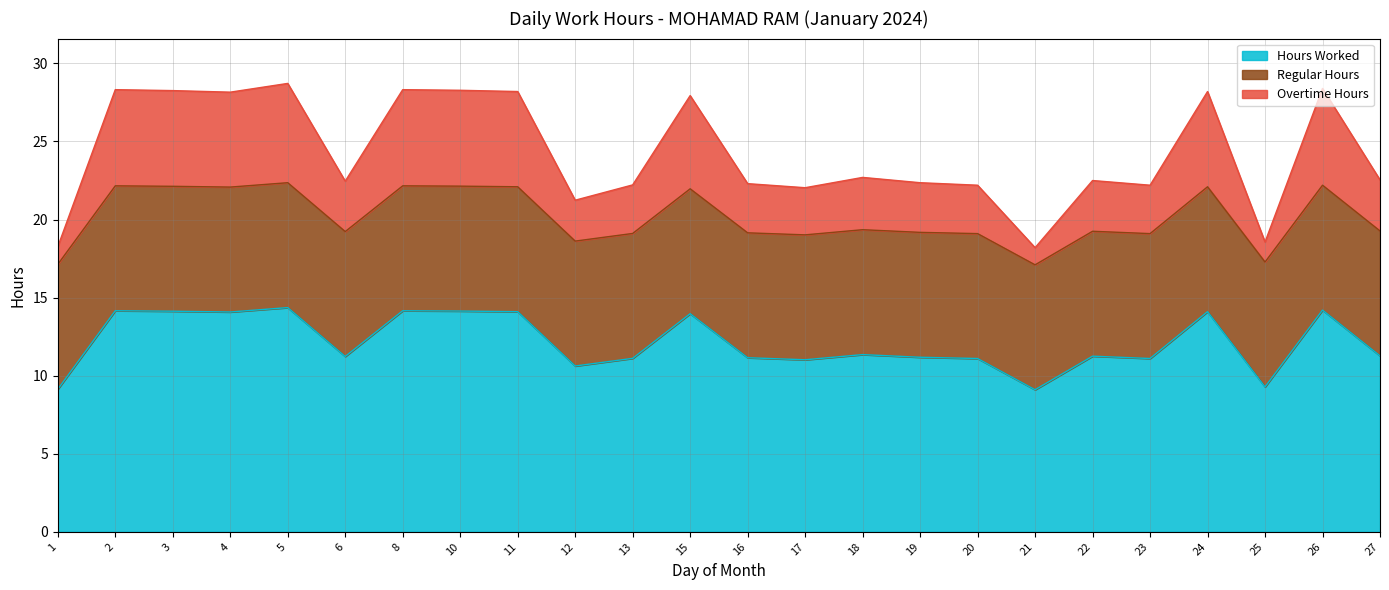

What is the difference between the maximum and minimum values in the Hours Worked series?

5.3